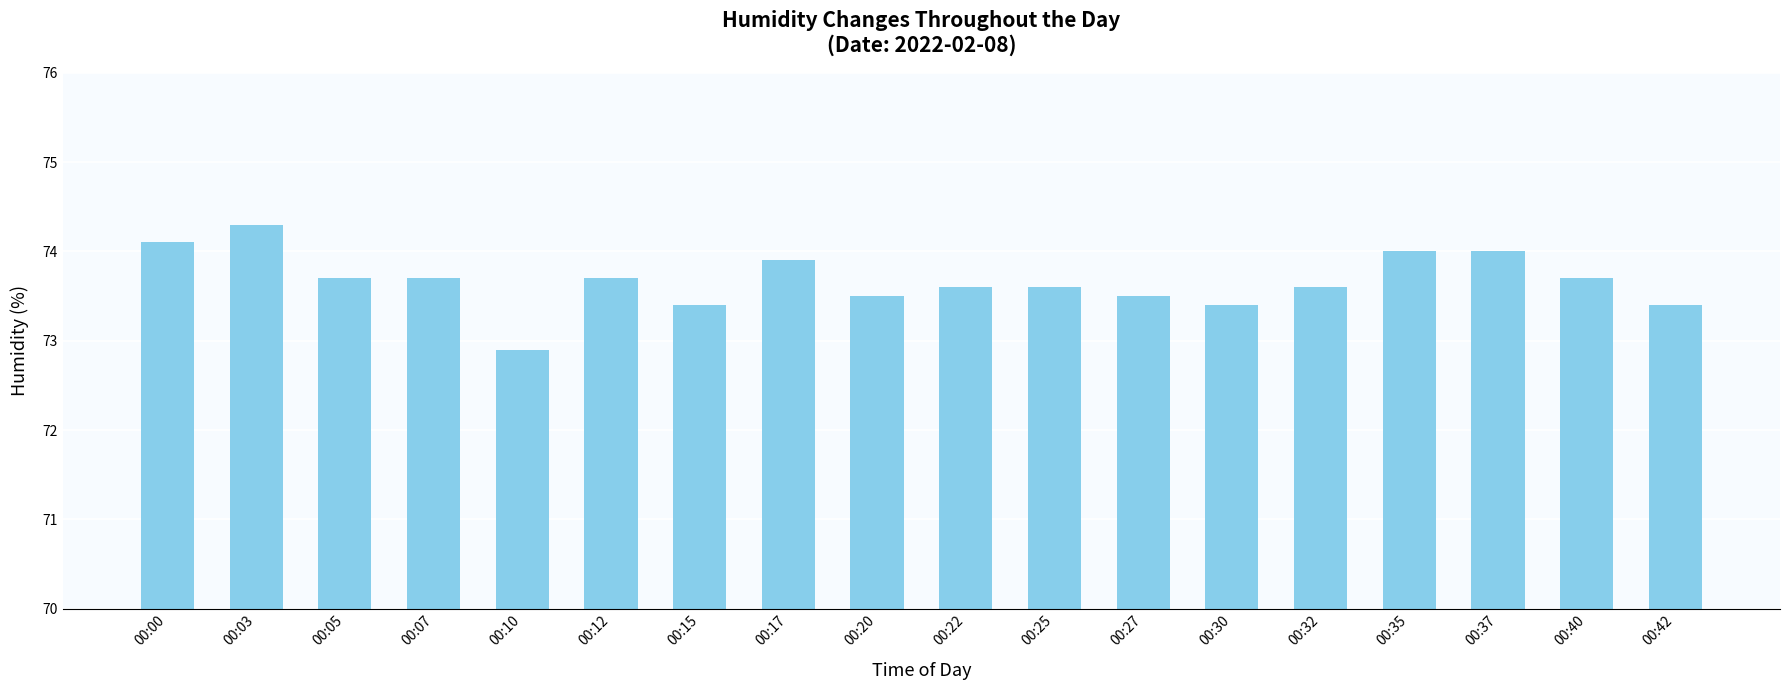

What is the change in value from 00:00 to 00:40?

-0.4